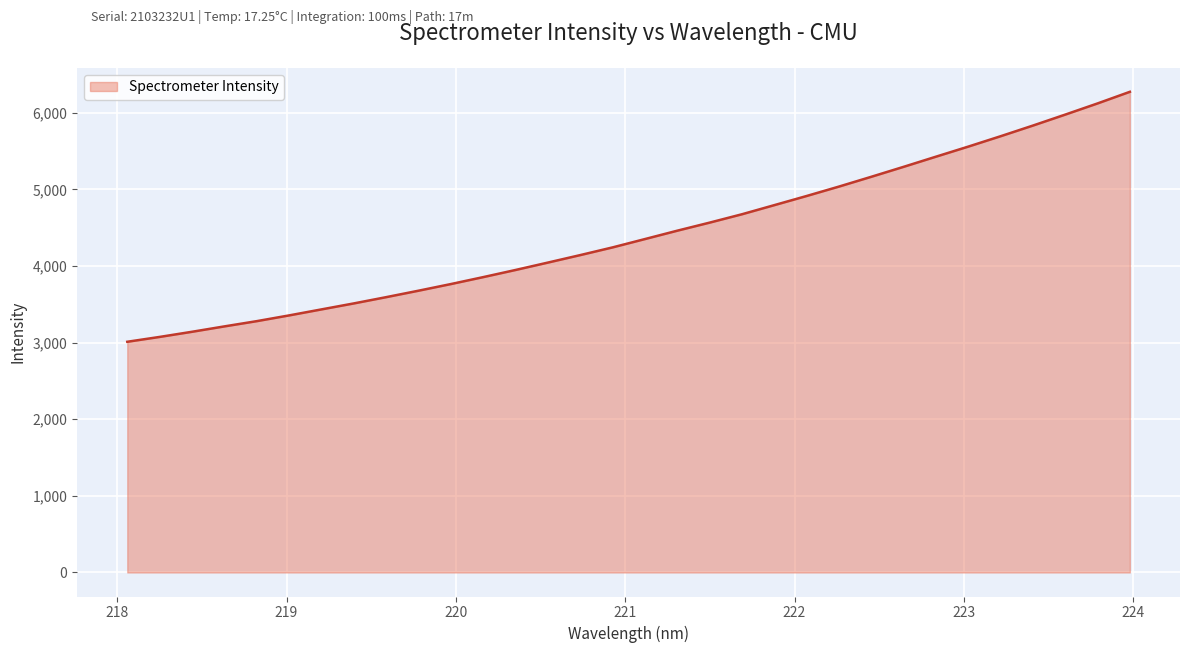

Does the chart have visible grid lines?

Yes